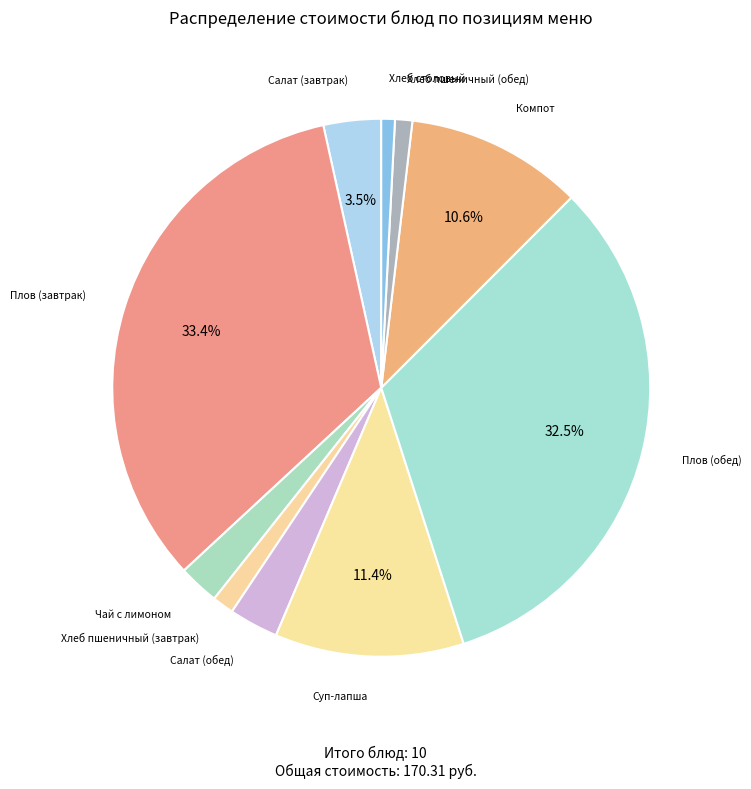

How many segments does this pie chart have?

10